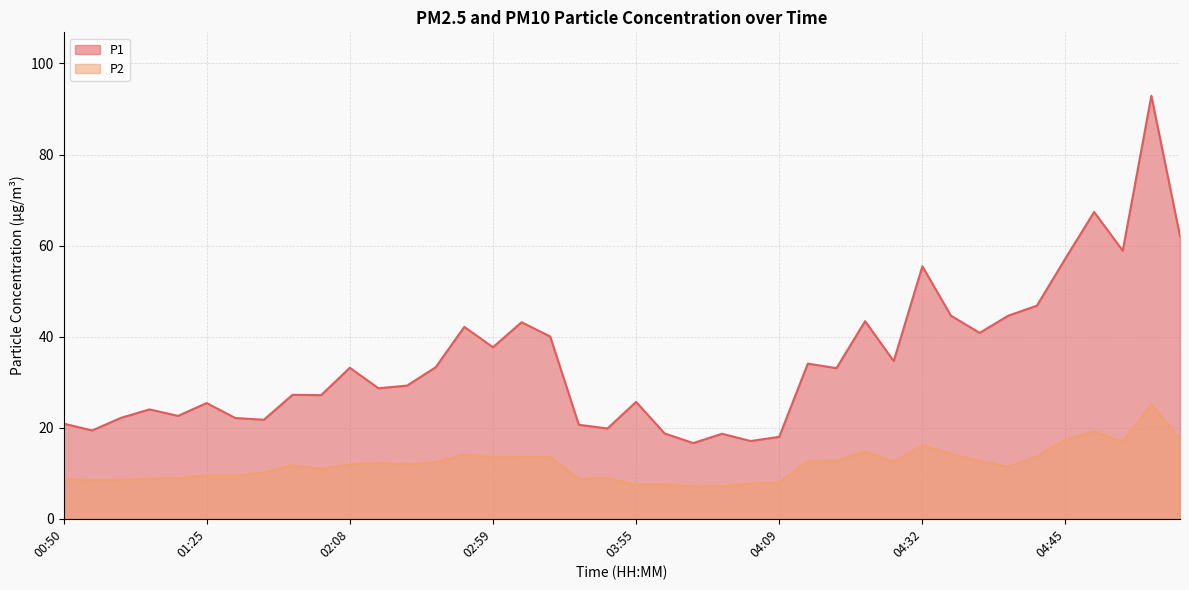

Where is the first local minimum for P1?

01:15